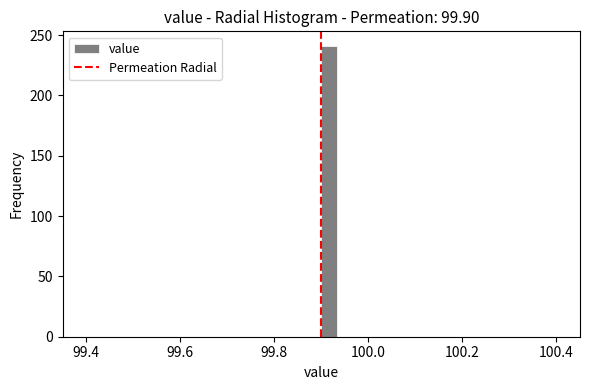

Read against the x-axis, roughly where is the centre of the tallest bar?

99.92